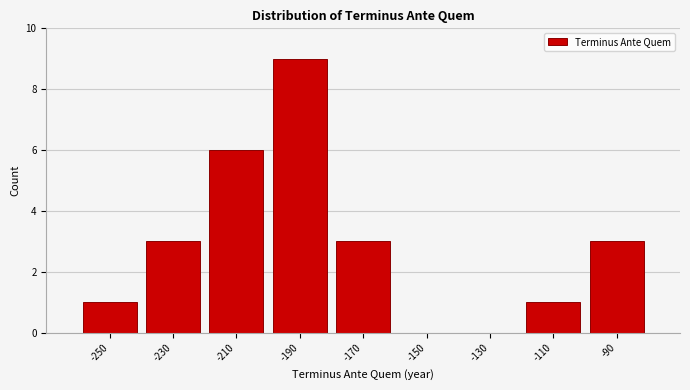

What is the height of the bar covering -240 to -220 on the x-axis? The values are not printed on the chart, so give them approximately, as read against the axis.

3